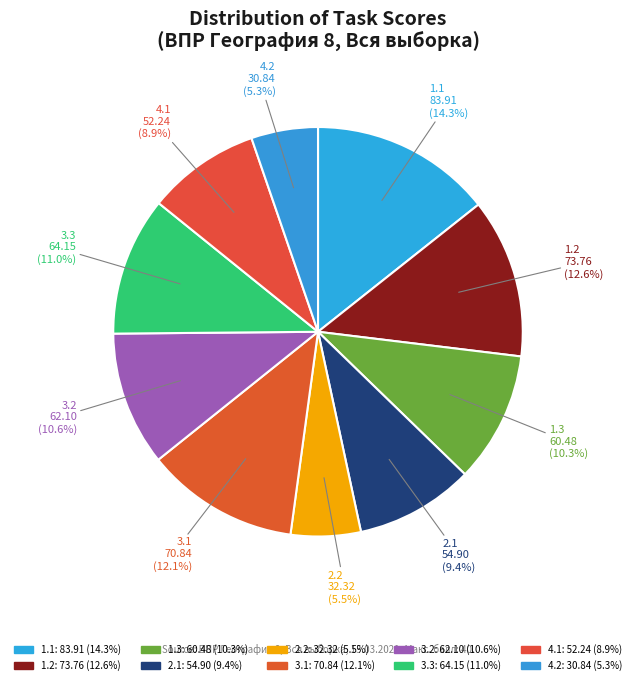

Which category has the smallest portion of the pie?

4.2